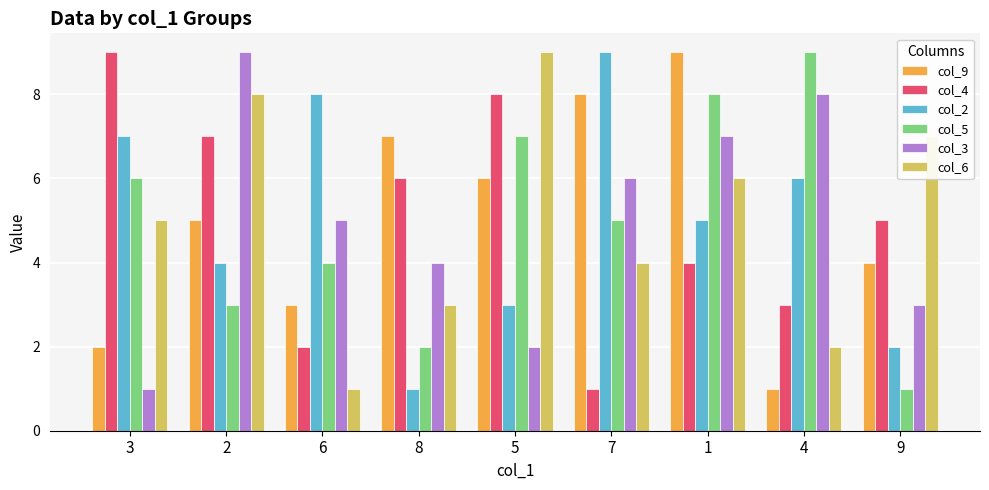

Rank the series at 5 from highest to lowest value.

col_6, col_4, col_5, col_9, col_2, col_3